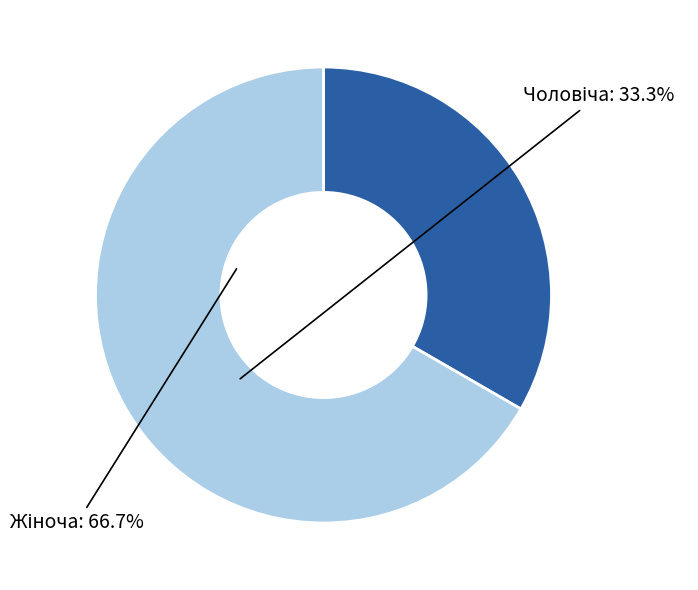

Does any single category account for the majority?

Yes